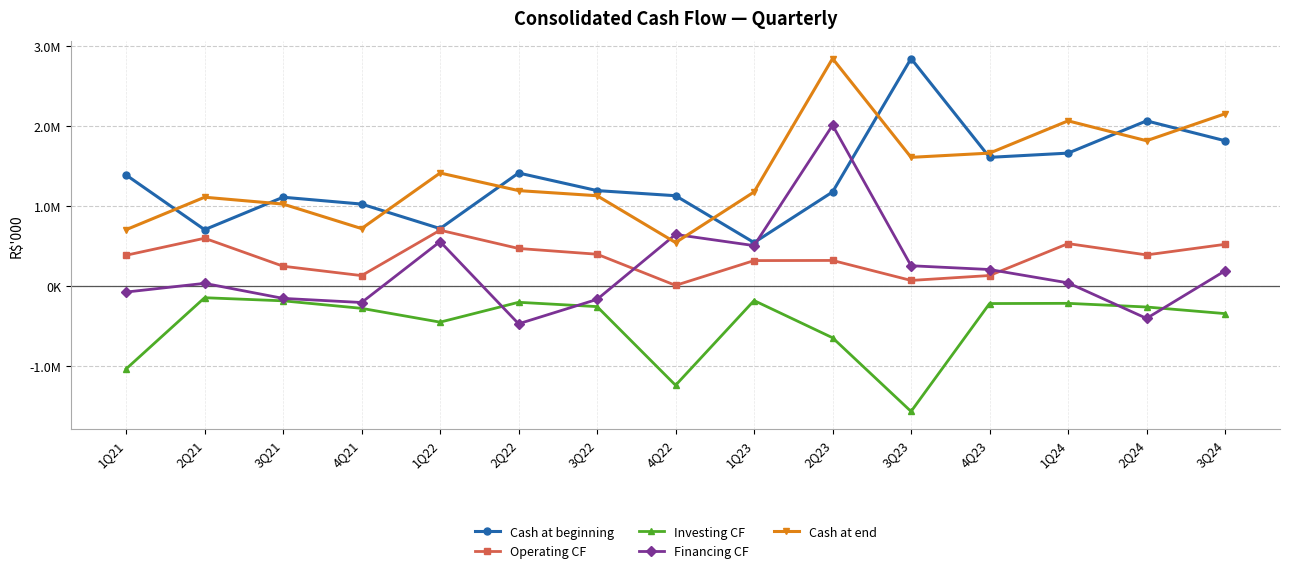

Reading right to left, list all the values displayed in this chart.

Cash at beginning: 1815612	2064004	1660644	1607874	2842919	1175297	542437	1128208	1192178	1412203	717372	1023719	1109310	703611	1387214
Operating CF: 520616	388246	529513	130516	69051	319051	317283	7416	396851	468688	697135	129555	246832	596570	383861
Investing CF: -345658	-263086	-217181	-219827	-1568734	-647606	-182406	-1241482	-258104	-204082	-452350	-279677	-185786	-146879	-1037371
Financing CF: 189346	-405489	38633	205640	252712	2008720	504347	644011	-167589	-472826	554514	-206751	-155337	32751	-76200
Cash at end: 2152452	1815612	2064004	1660644	1607874	2842919	1175297	542437	1128208	1192178	1412203	717372	1023719	1109310	703611